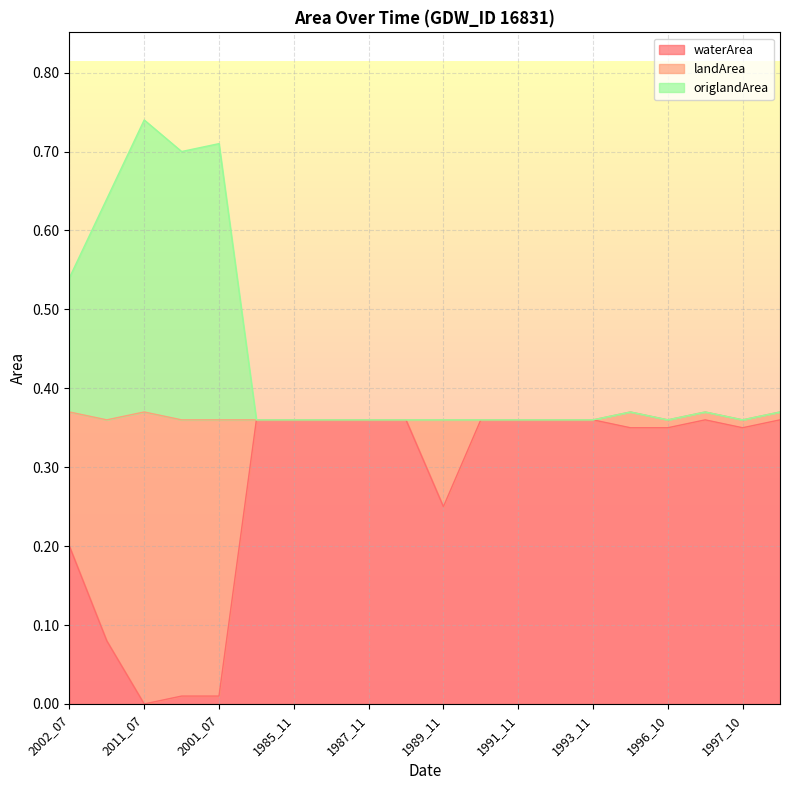

The value of landArea at 2011_06 is 1.1. True or false?

False